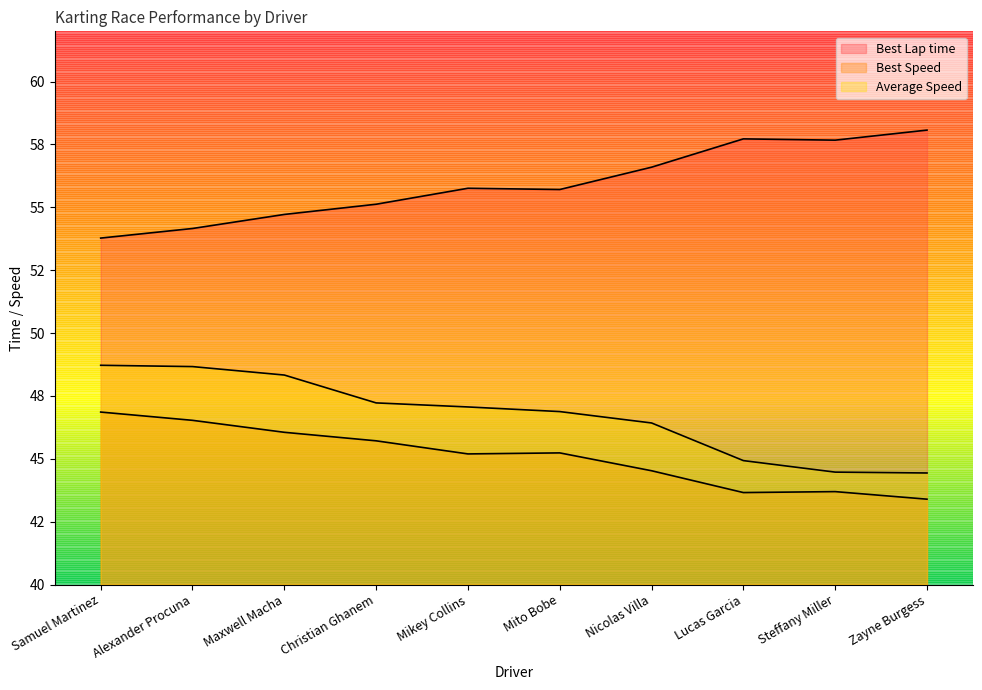

At which label is Best Lap time closest to 55?

Christian Ghanem